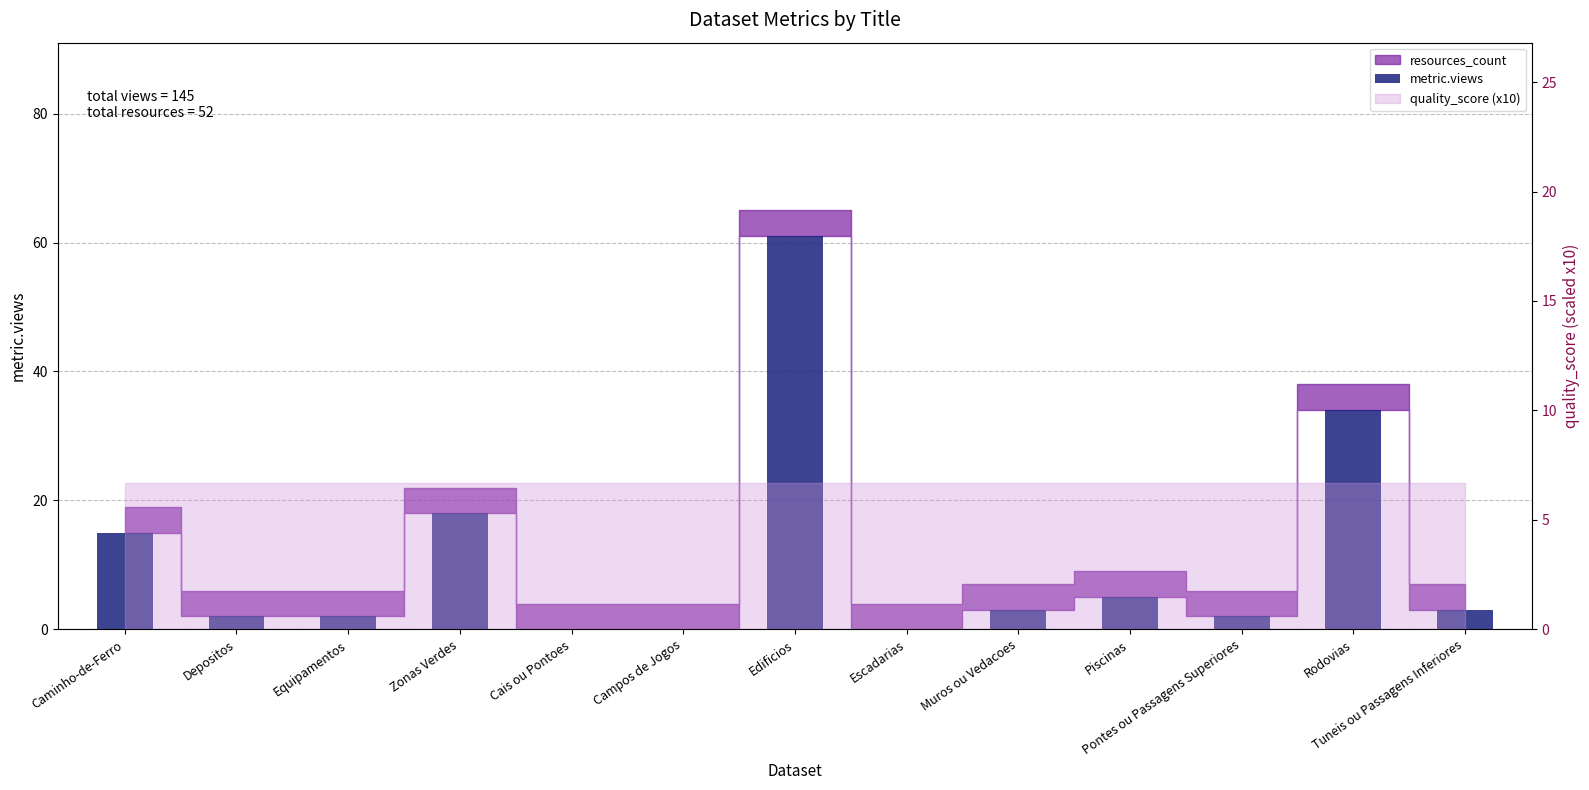

List the labels in order of value, largest first.

Edificios, Rodovias, Zonas Verdes, Caminho-de-Ferro, Piscinas, Muros ou Vedacoes, Tuneis ou Passagens Inferiores, Depositos, Equipamentos, Pontes ou Passagens Superiores, Cais ou Pontoes, Campos de Jogos, Escadarias